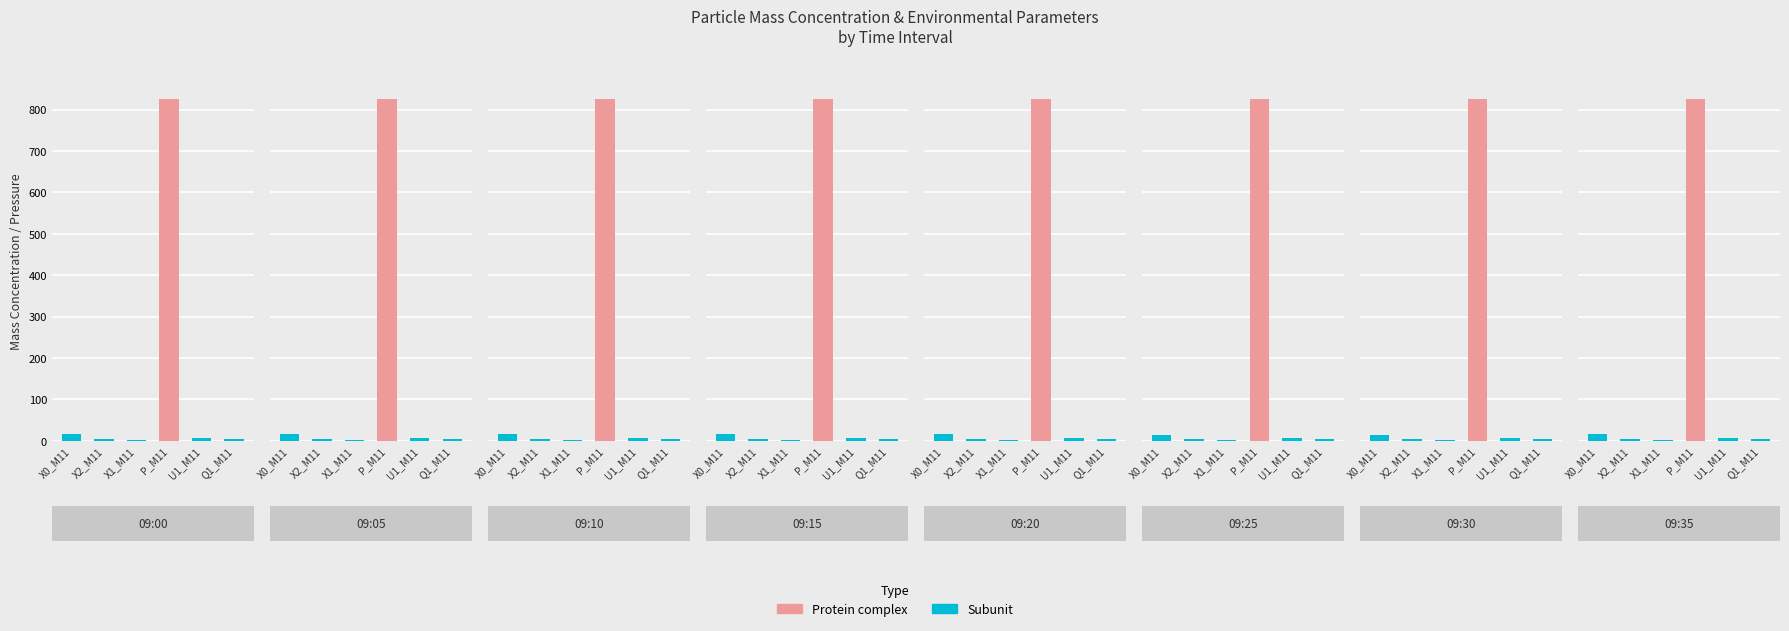

How many bars are there in each group?

6